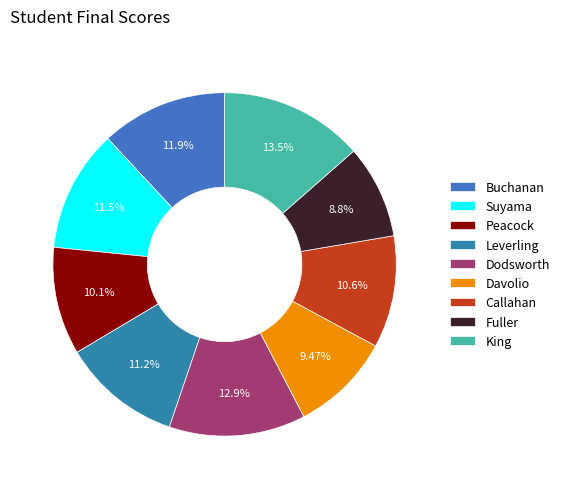

To the nearest percent, what is the difference between the Dodsworth and Leverling slice percentages?

2%